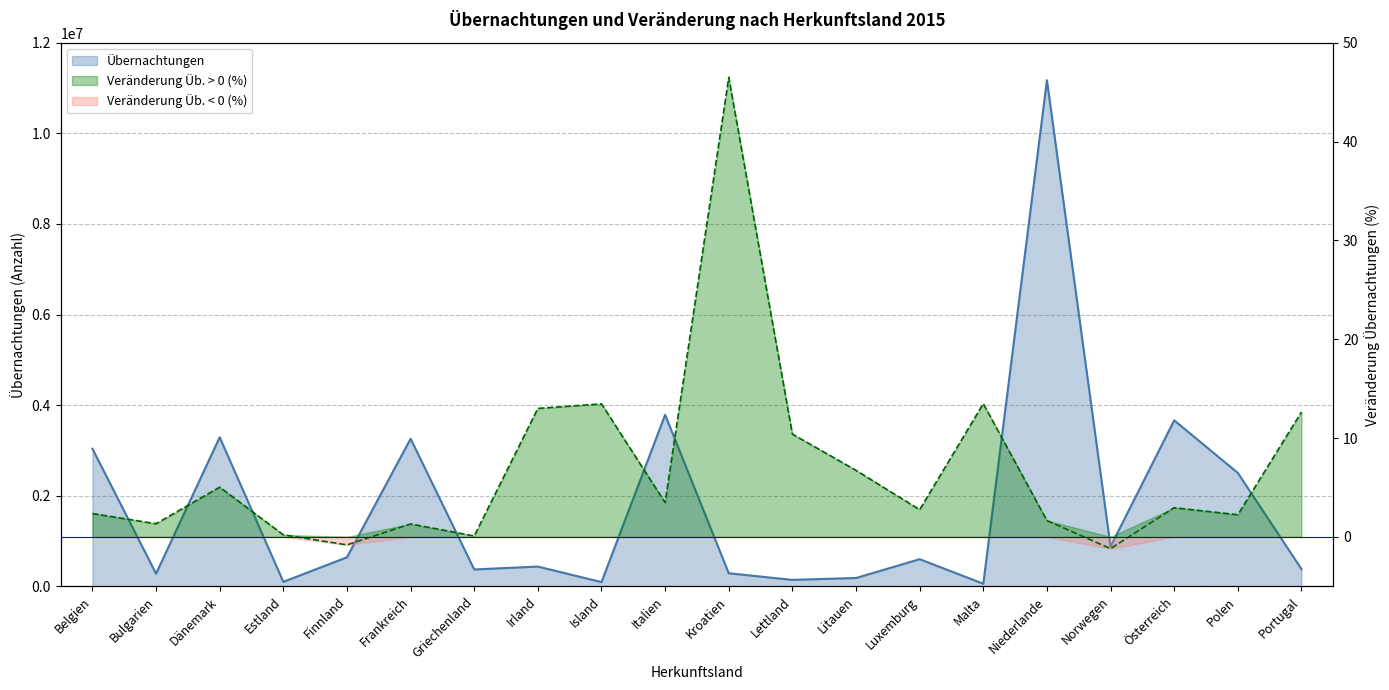

At which label is Übernachtungen closest to 5614294?

Italien